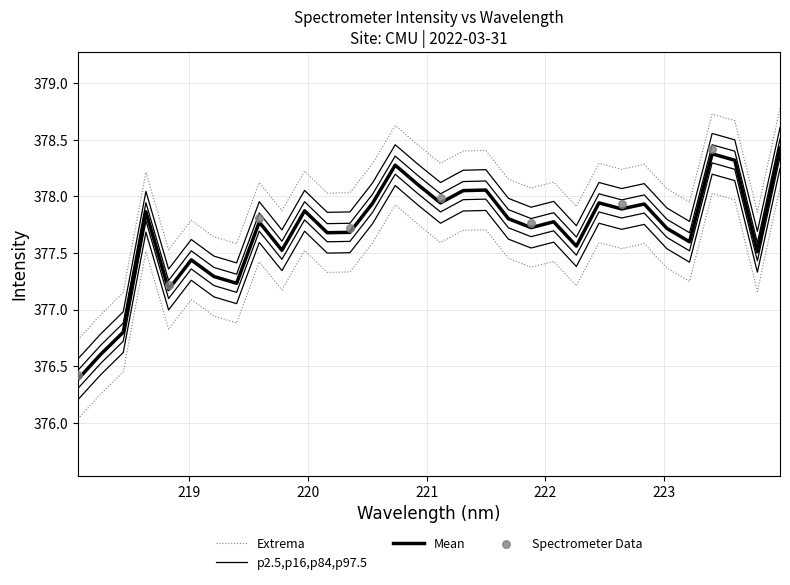

Between 218.0596 and 221.3083, which is larger?

221.3083